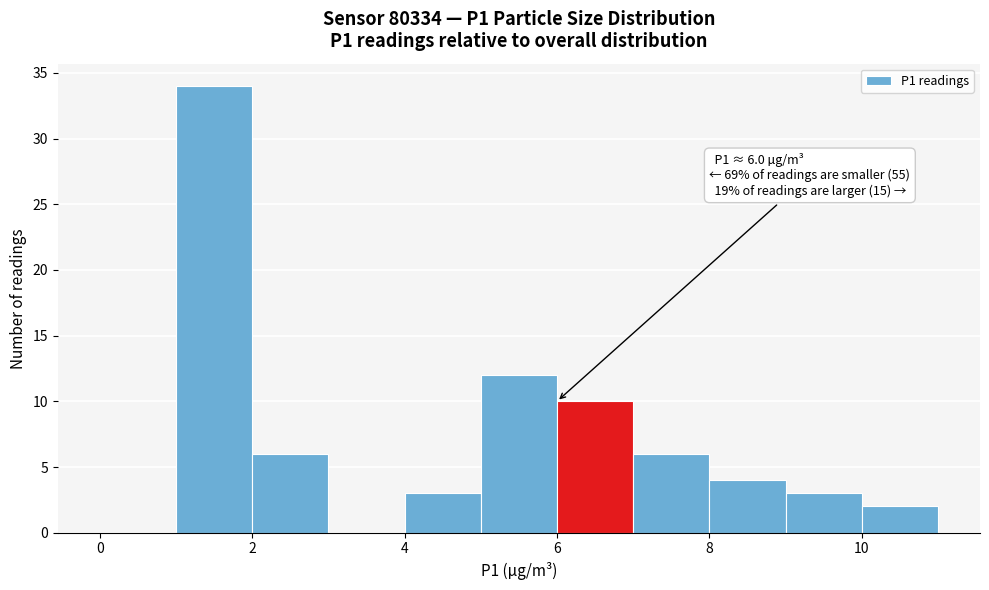

Over which range of the x-axis is the bar tallest?

1 to 2